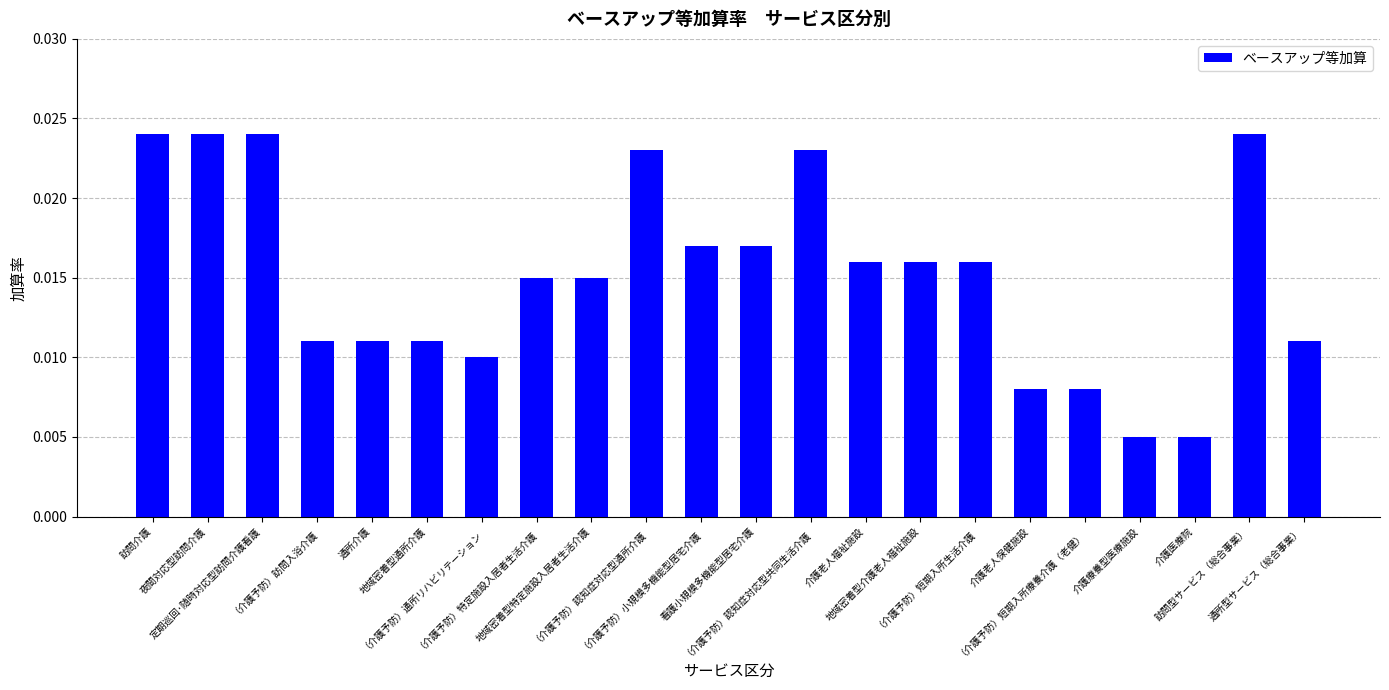

Are the bars grouped side by side (vs. stacked)?

No